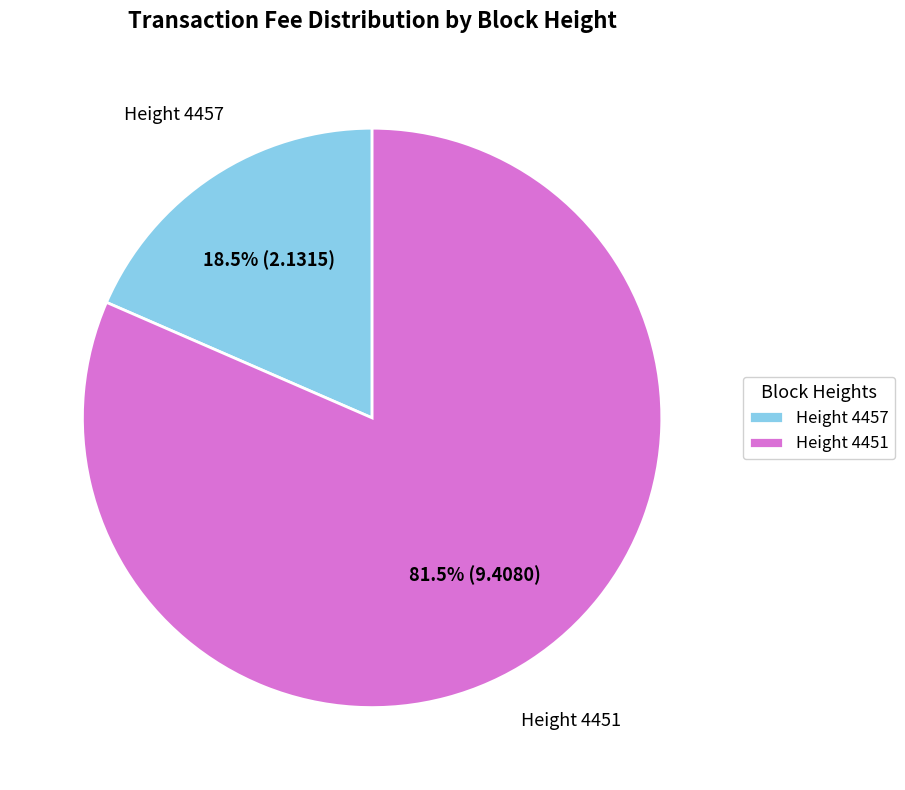

Between Height 4457 and Height 4451, which is larger?

Height 4451